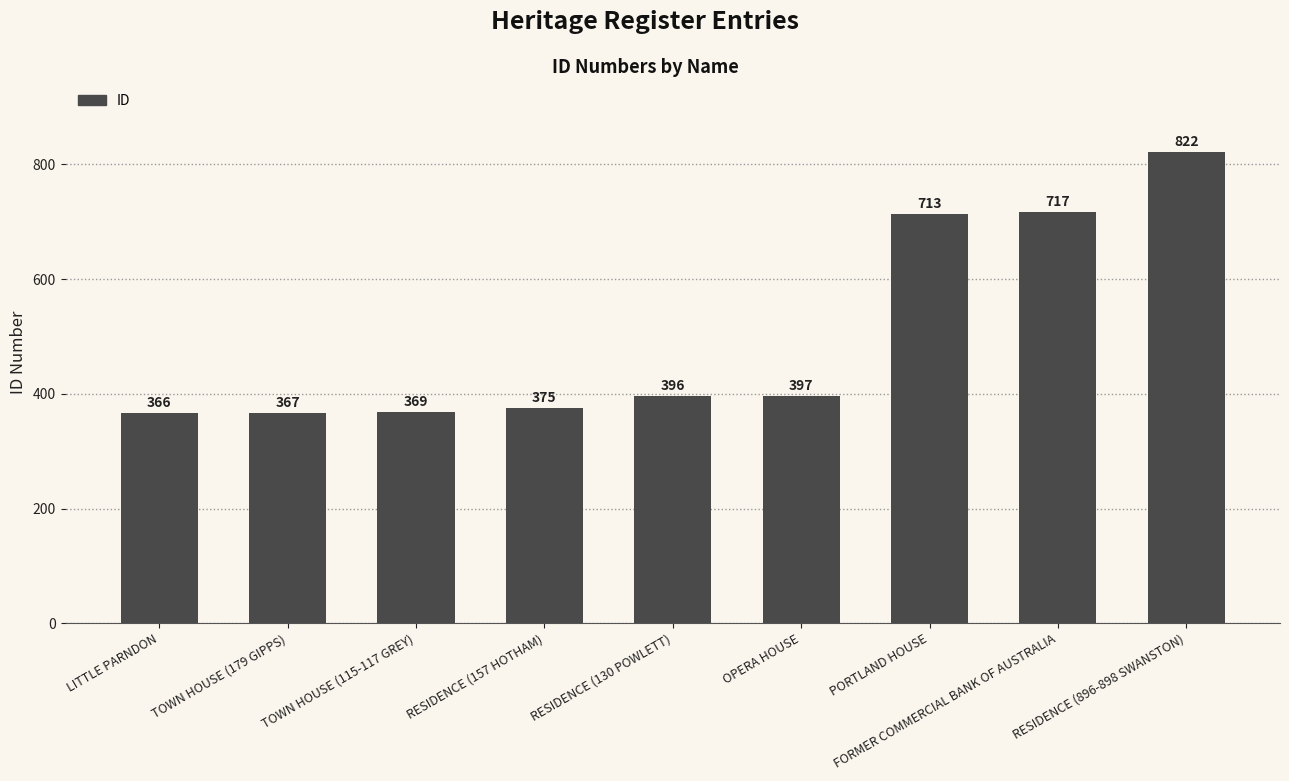

Reading right to left, what are all the values shown in this chart?

822	717	713	397	396	375	369	367	366